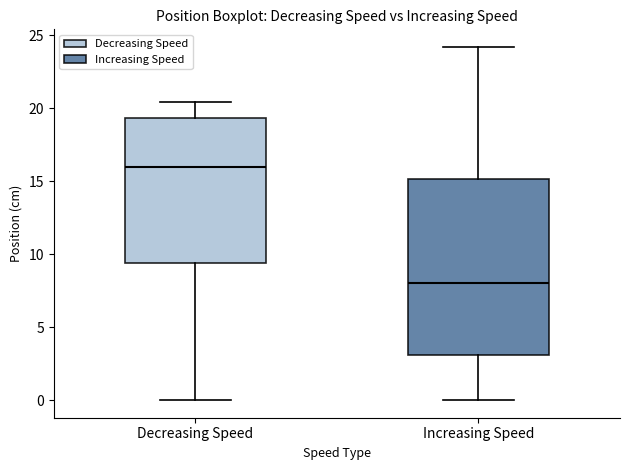

Reading left to right, read every box against the y-axis: the position of its median line, the range the box covers, and the ends of its whiskers. The values are not printed on the chart, so give them approximately, as read against the axis.

Decreasing Speed: median 16.0, box 9.5 to 19.5, whiskers 0.0 to 20.5
Increasing Speed: median 8.0, box 3.0 to 15.0, whiskers 0.0 to 24.0